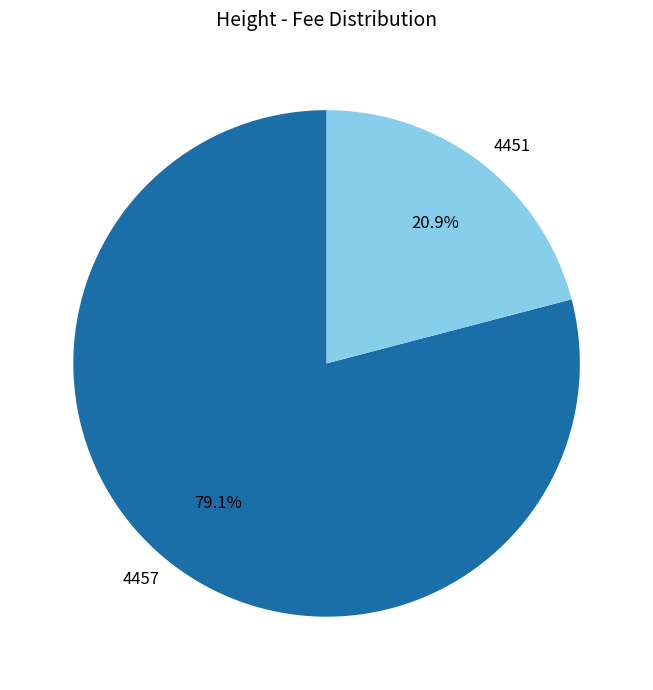

Which category has the biggest portion of the pie?

4457